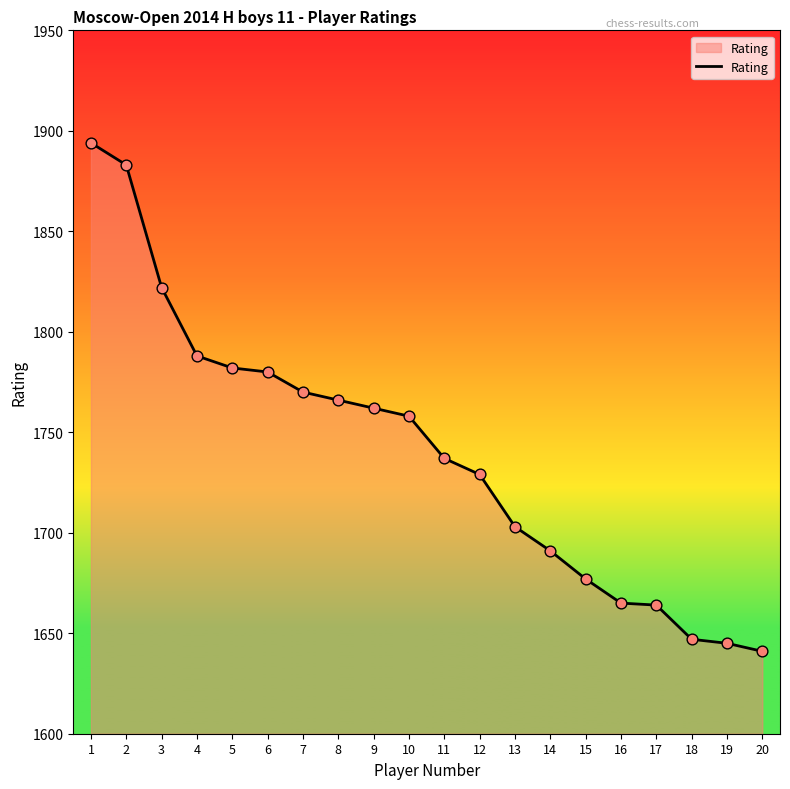

Approximately how many times larger is the value at 17 compared to 13?

1.0